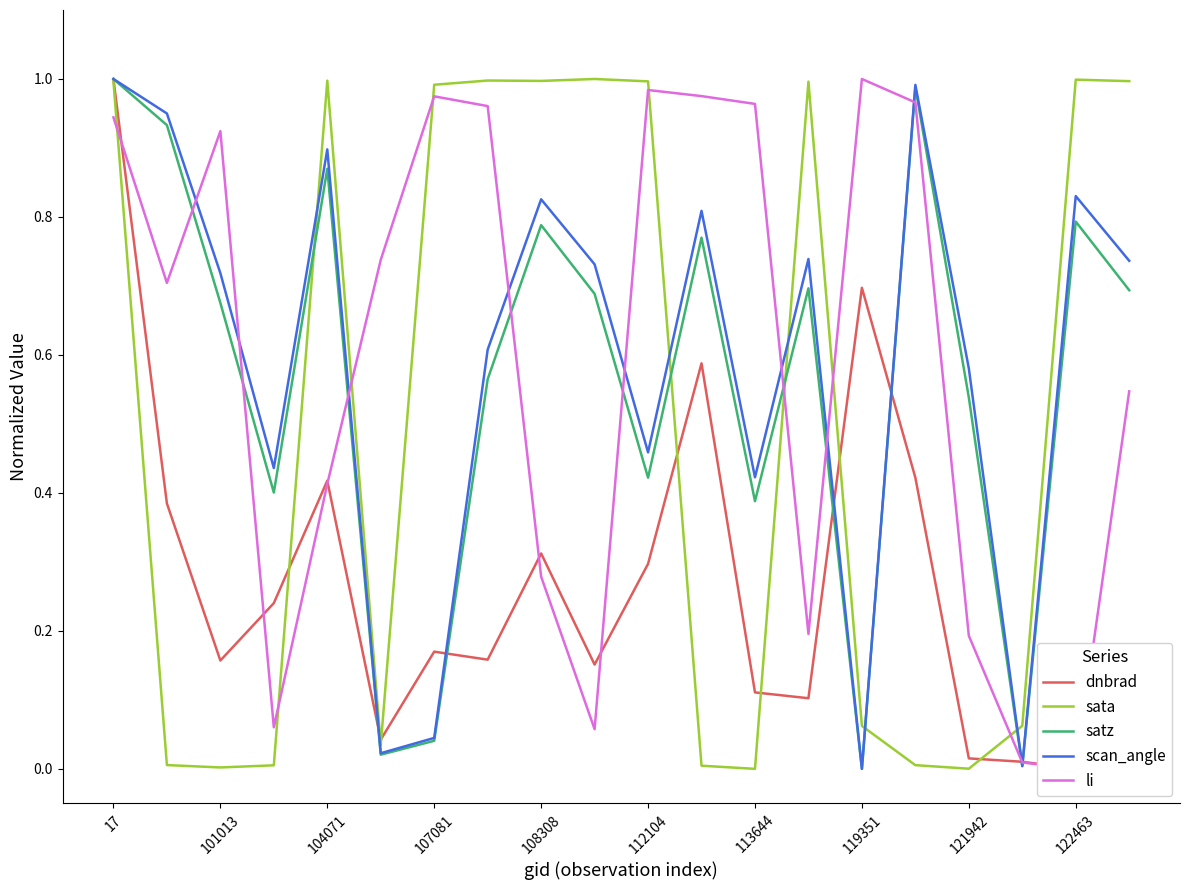

Is it true that satz equals 1.3 at 17?

False